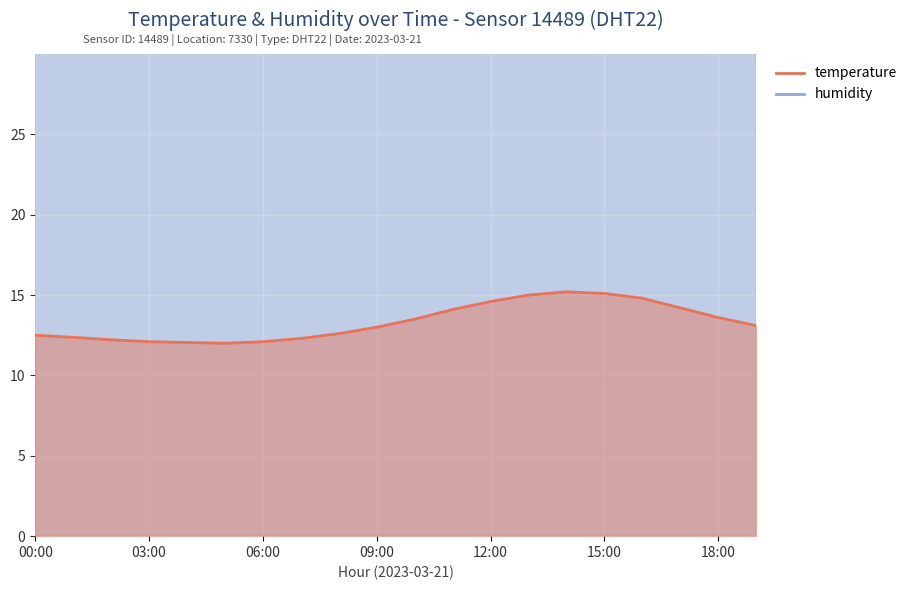

At which category does the chart reach its peak across all series?

00:00